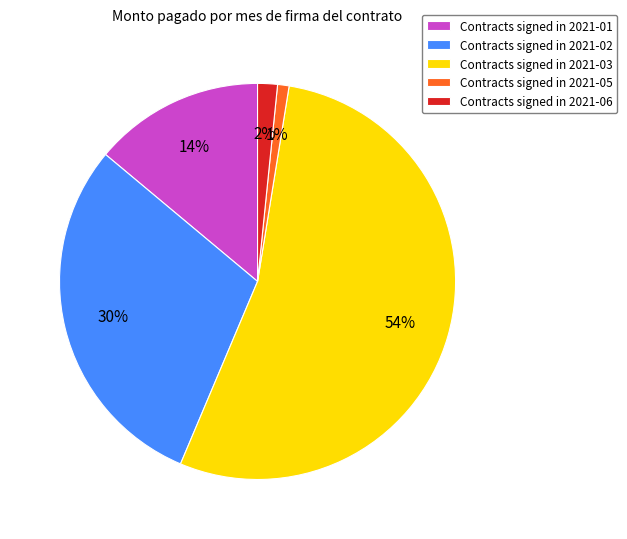

To the nearest percent, what is the average slice percentage?

20%